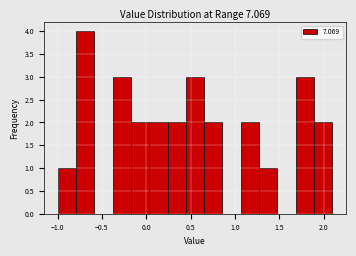

Reading left to right, transcribe this chart: for each bar, give the range it covers on the x-axis and its height. Neither the bar edges nor the heights are printed on the chart, so give them approximately, as read against the axes.

-1.00 to -0.80: 1
-0.80 to -0.60: 4
-0.60 to -0.40: 0
-0.40 to -0.15: 3
-0.15 to 0.05: 2
0.05 to 0.25: 2
0.25 to 0.45: 2
0.45 to 0.65: 3
0.65 to 0.85: 2
0.85 to 1.05: 0
1.05 to 1.25: 2
1.25 to 1.50: 1
1.50 to 1.70: 0
1.70 to 1.90: 3
1.90 to 2.10: 2